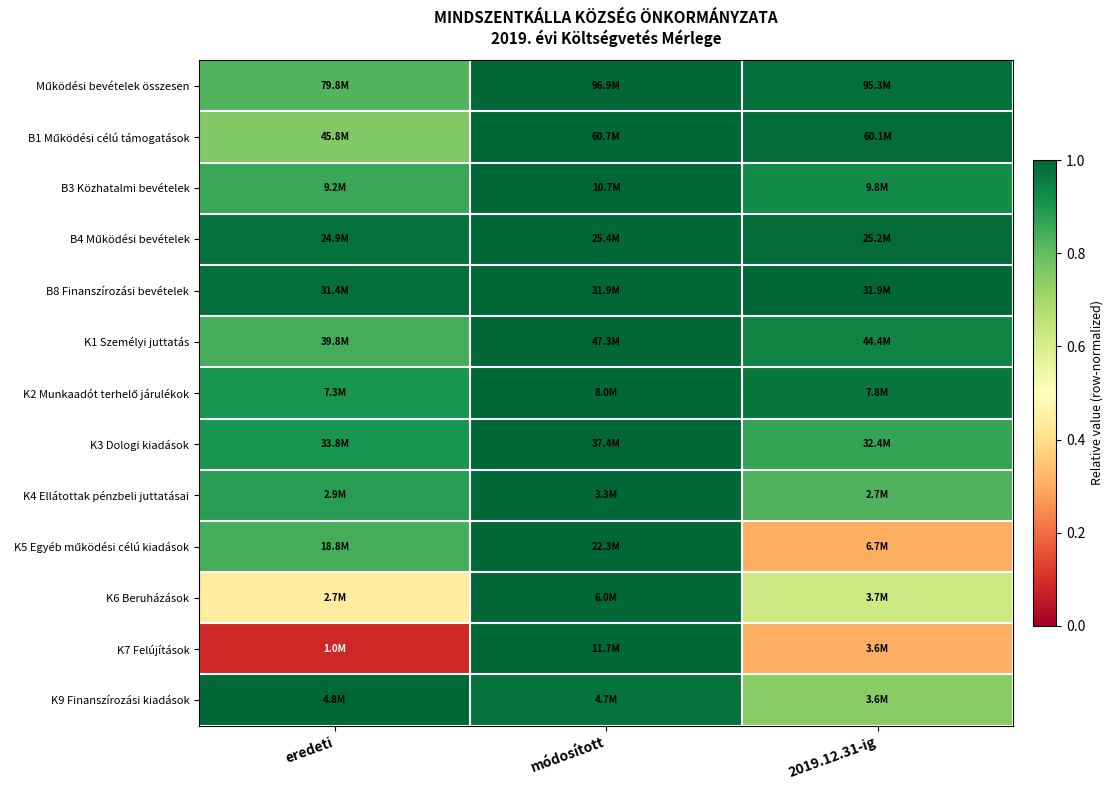

At which category is the sum across all series the highest?

módosított